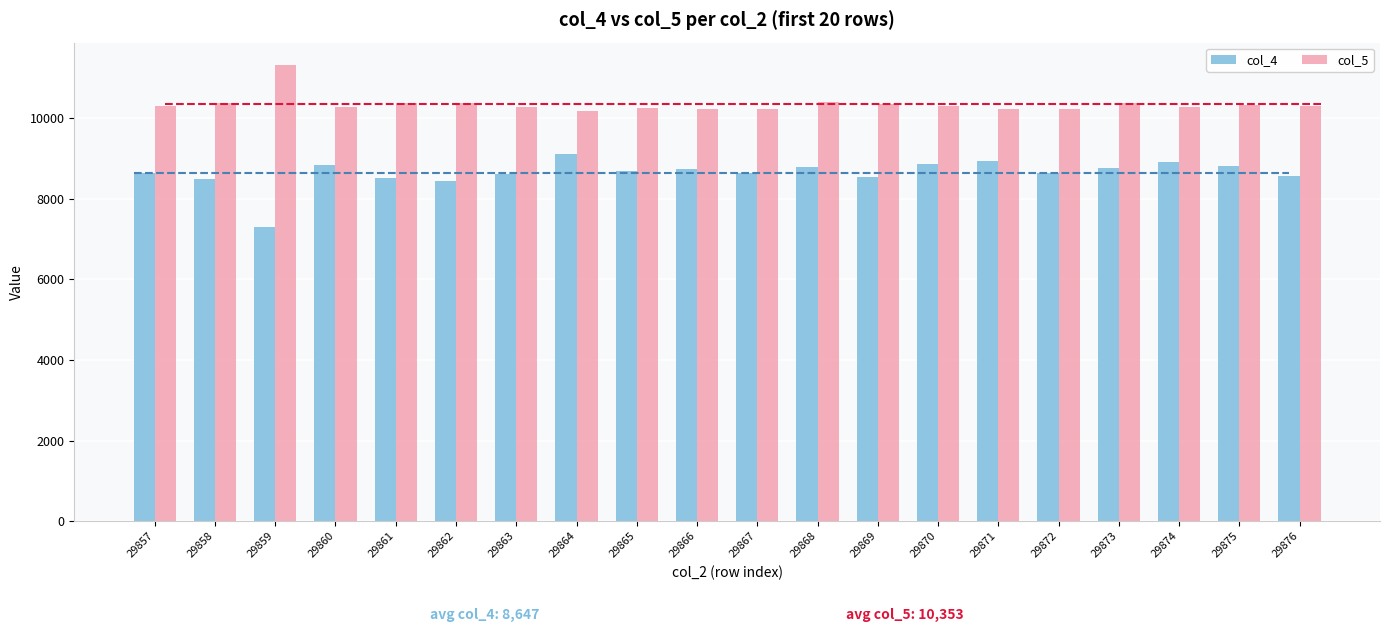

What is the total value across all series at 29859?

18608